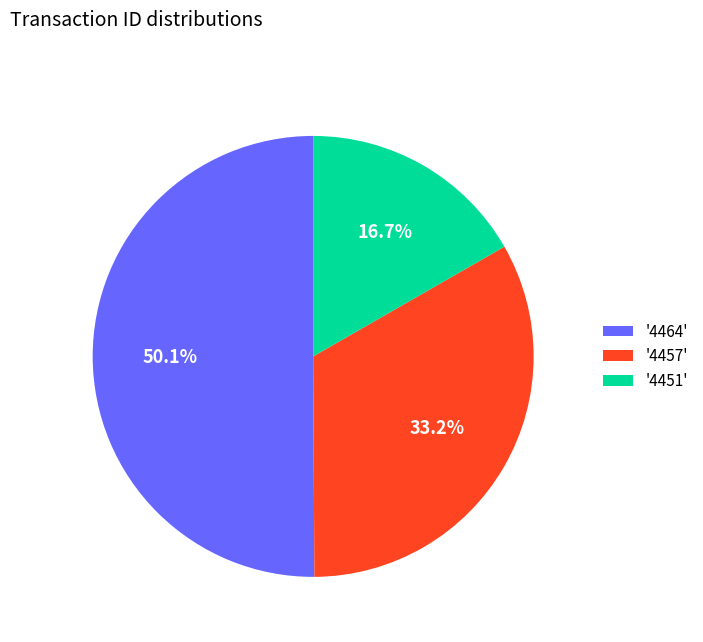

Combined, what portion of the pie is '4457' and '4464'?

83.3%